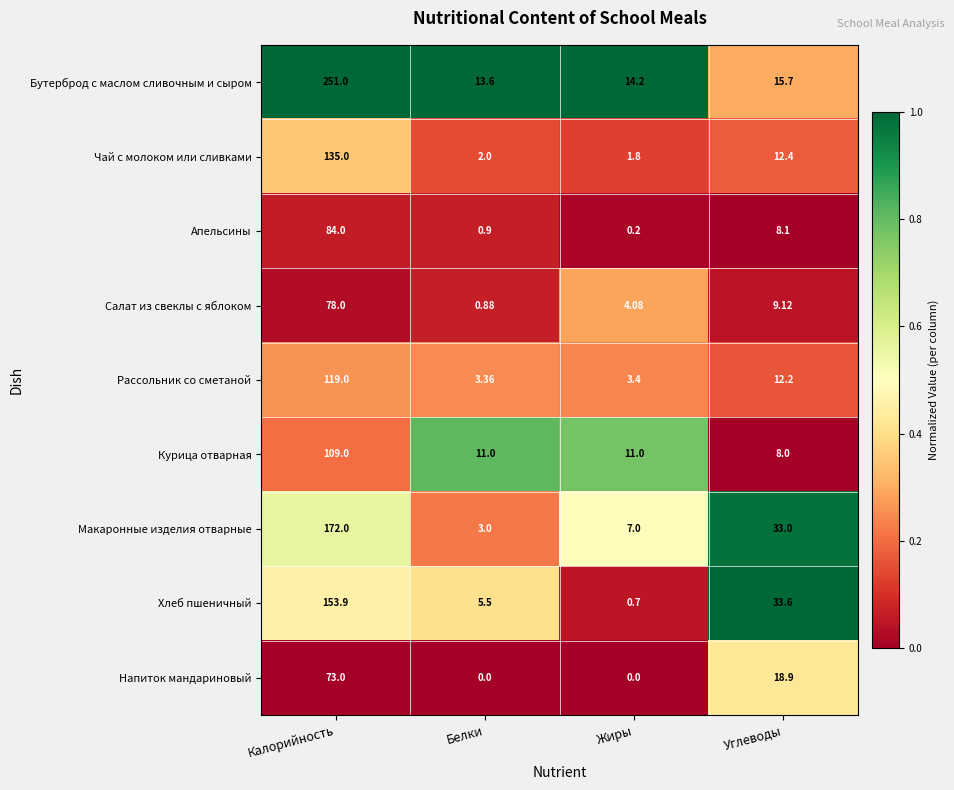

Which series has the widest spread of values?

Бутерброд с маслом сливочным и сыром